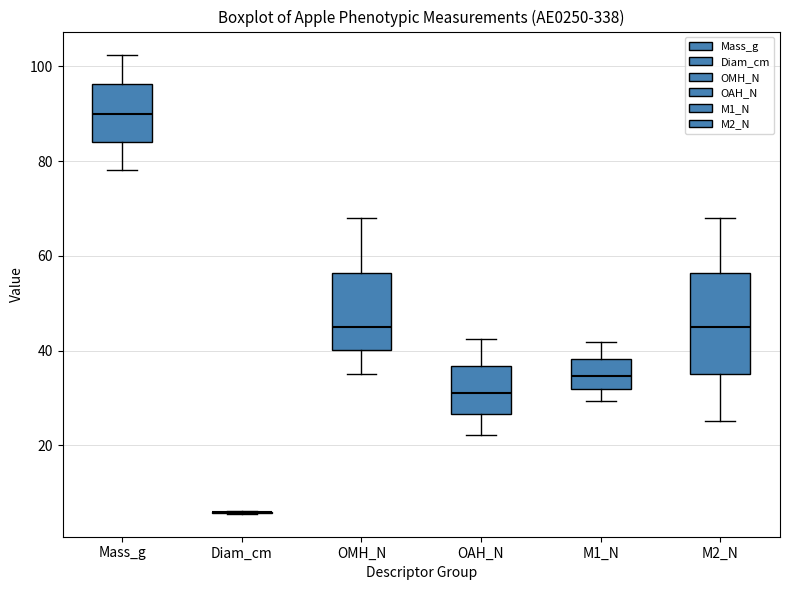

Reading left to right, transcribe this box plot: for each box, give where its median line is, the range the box spans, and where its two whiskers end, as read against the y-axis. The values are not printed on the chart, so give them approximately, as read against the axis.

Mass_g: median 90, box 84 to 96, whiskers 78 to 102
Diam_cm: box collapsed to a line at 6, whiskers 6 to 6
OMH_N: median 44, box 40 to 56, whiskers 36 to 68
OAH_N: median 32, box 26 to 36, whiskers 22 to 42
M1_N: median 34, box 32 to 38, whiskers 30 to 42
M2_N: median 44, box 36 to 56, whiskers 26 to 68